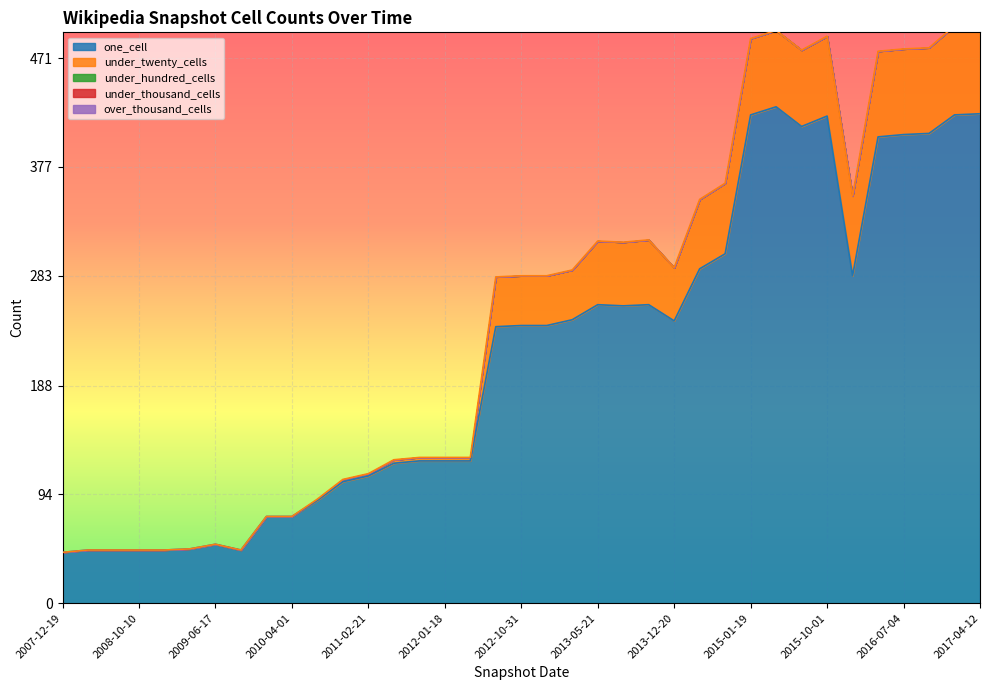

What is the difference between the second highest and second lowest values in the under_twenty_cells series?

77